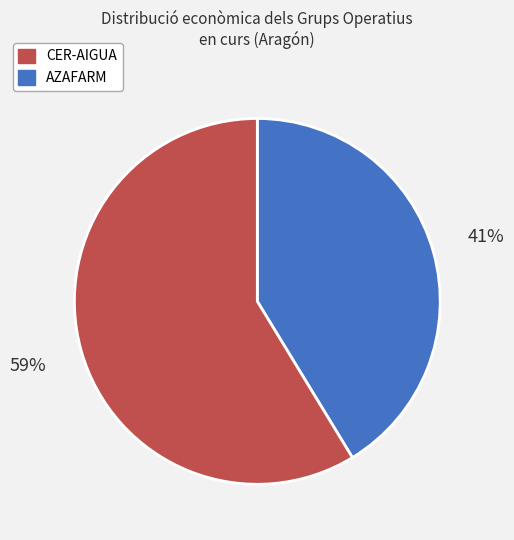

Does any single category account for the majority?

Yes